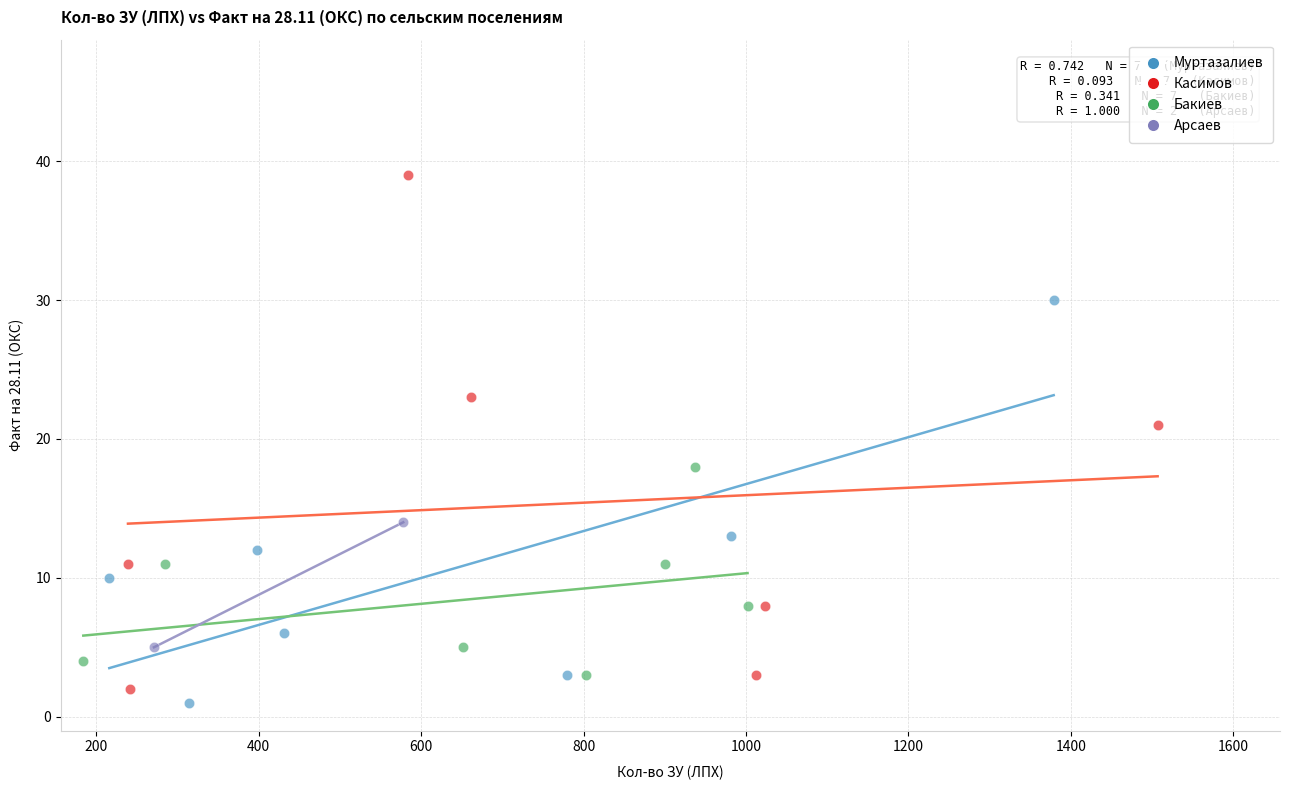

What are all the series names shown in the legend?

Муртазалиев, Касимов, Бакиев, Арсаев